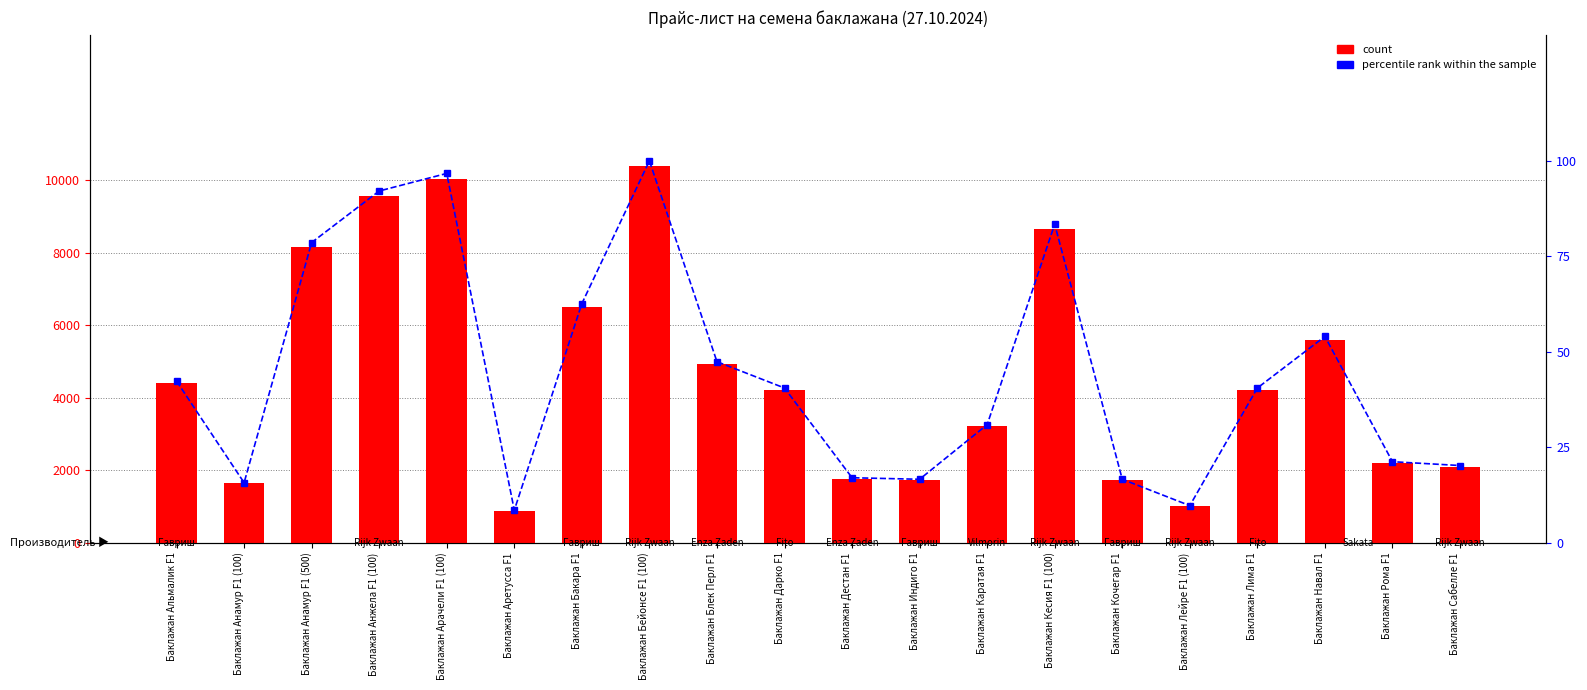

Which series has the largest total across all categories?

count